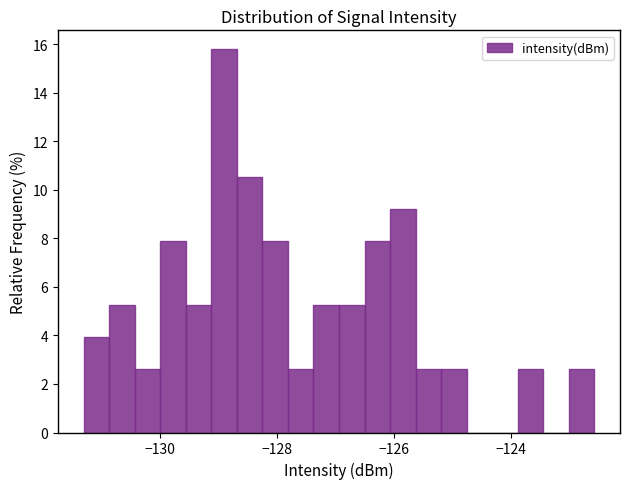

Around what value on the x-axis is the tallest bar? Give the approximate position of its centre, as read against the axis.

-129.0